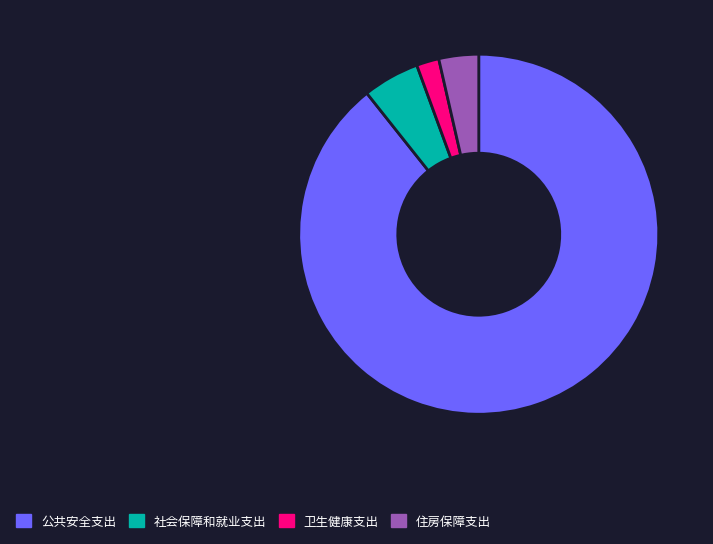

Rank the categories by value from lowest to highest.

卫生健康支出, 住房保障支出, 社会保障和就业支出, 公共安全支出